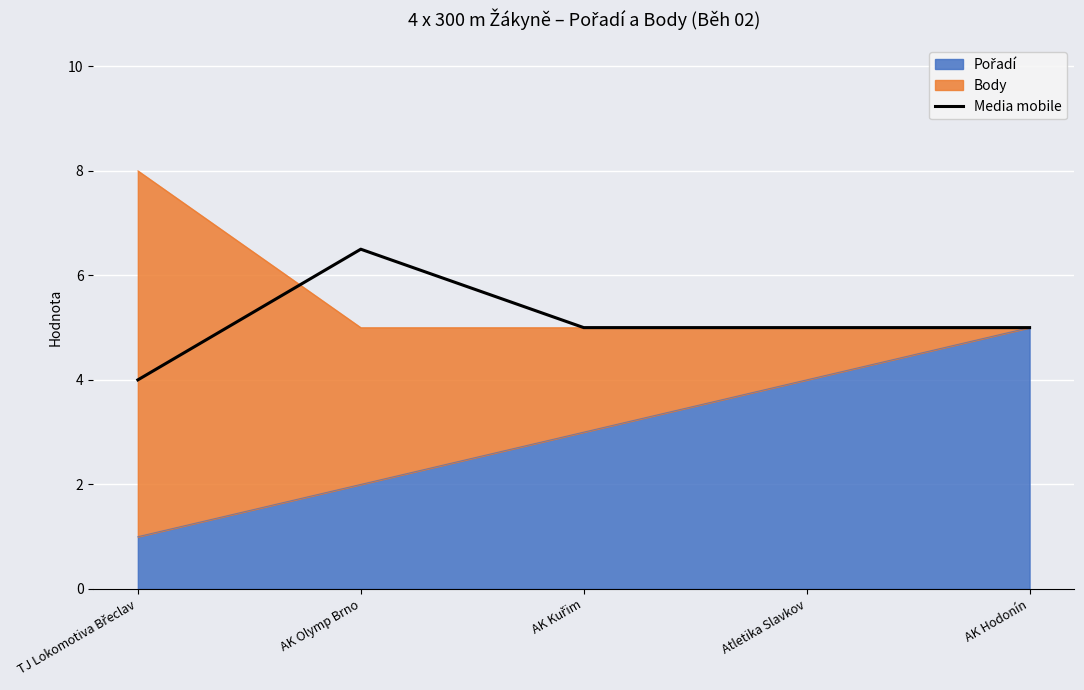

At which label is the value closest to 5?

AK Kuřim